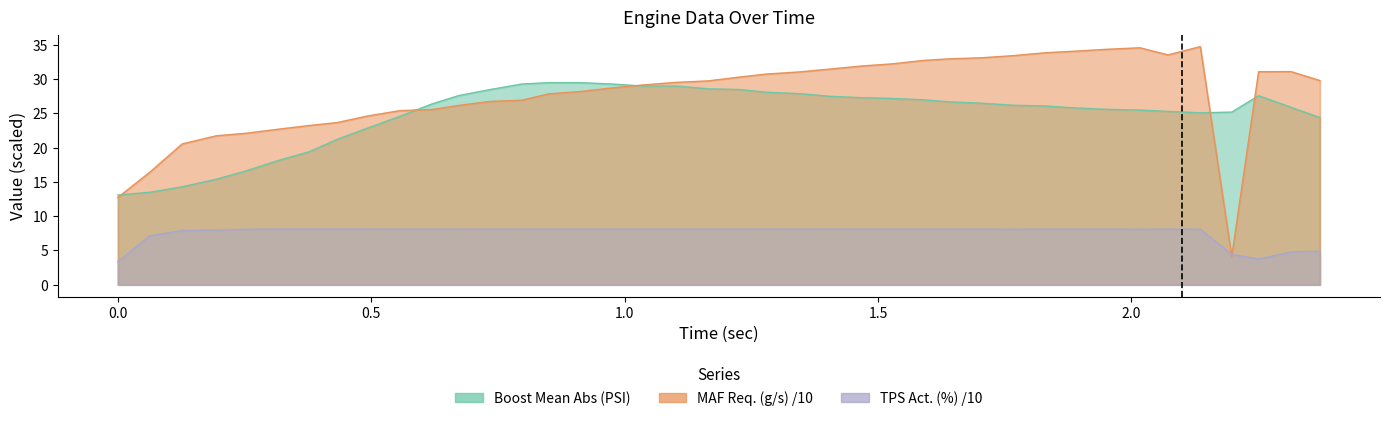

Which series has the largest range (max minus min)?

MAF Req. (g/s)